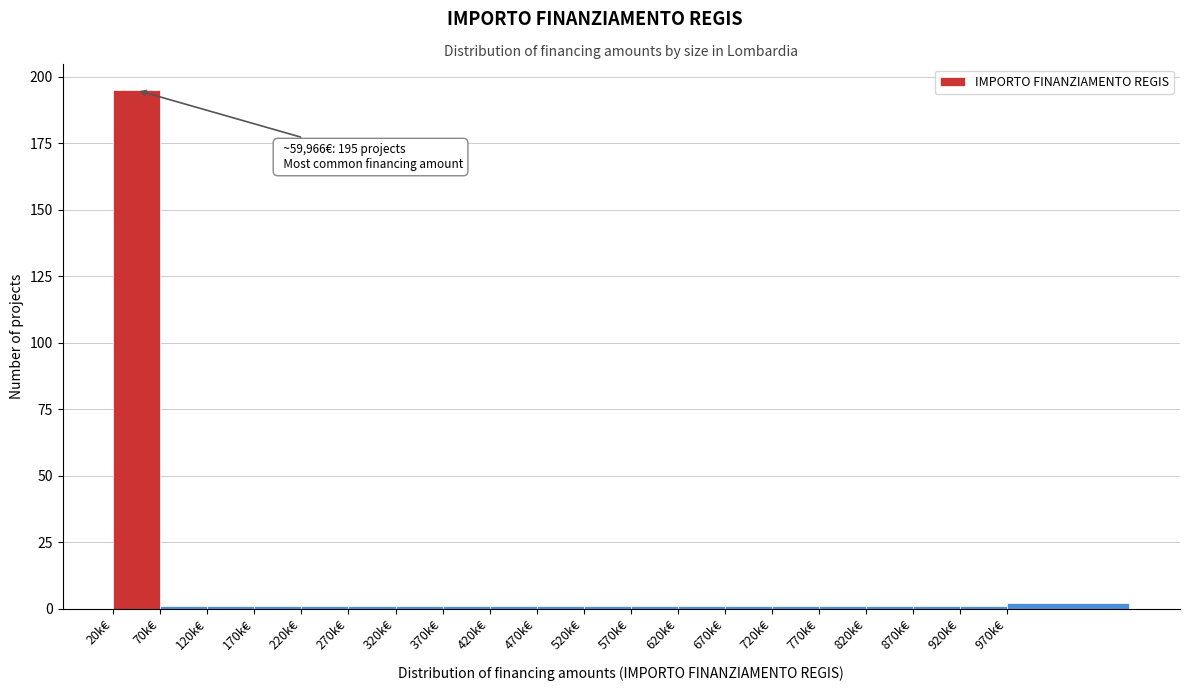

Reading right to left, transcribe all the data shown in this chart.

970k€=2	920k€=1	870k€=1	820k€=1	770k€=1	720k€=1	670k€=1	620k€=1	570k€=1	520k€=1	470k€=1	420k€=1	370k€=1	320k€=1	270k€=1	220k€=1	170k€=1	120k€=1	70k€=1	20k€=195